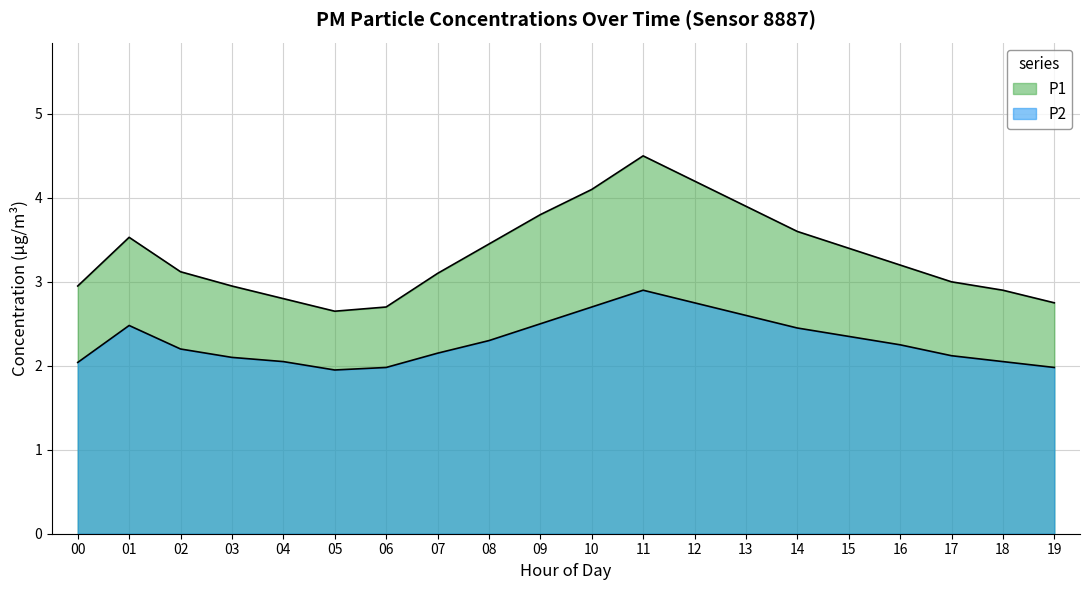

Does the chart have visible grid lines?

Yes